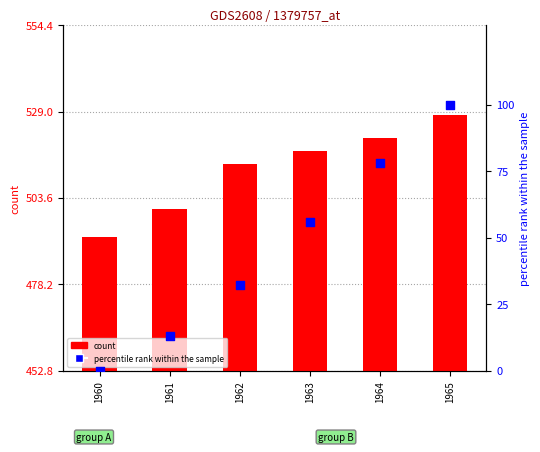

What are all the series names shown in the legend?

count, percentile rank within the sample